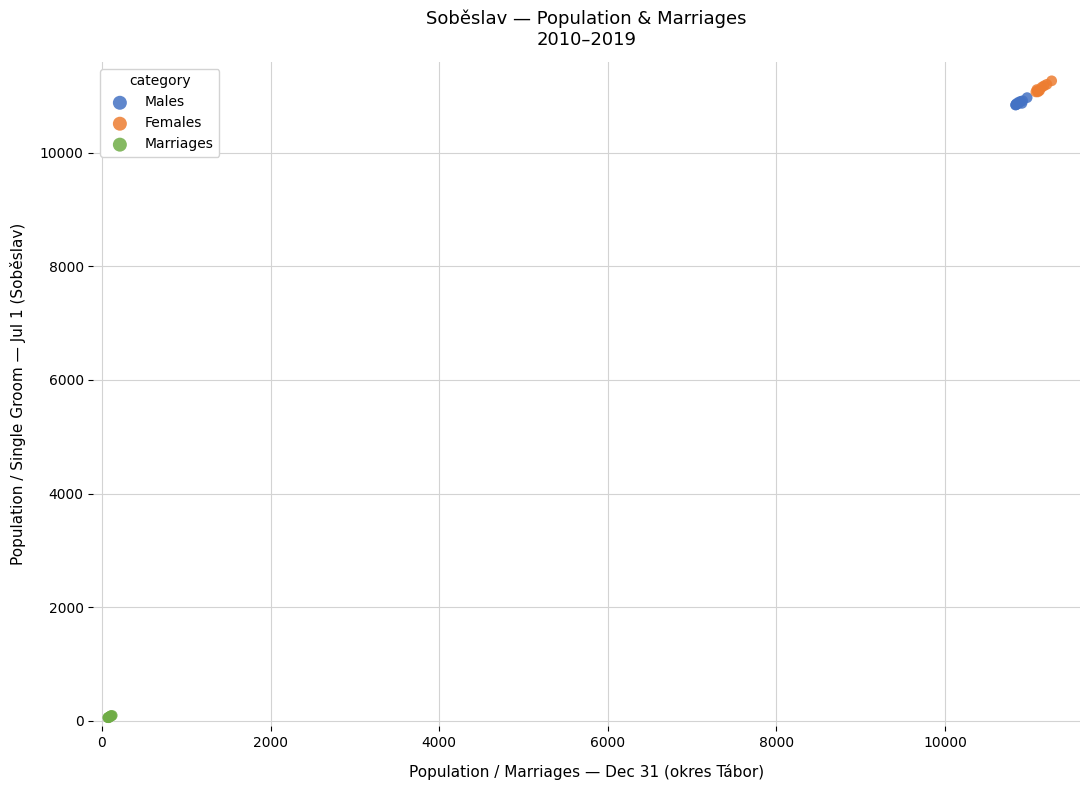

Which series reaches the minimum Y coordinate?

Marriages